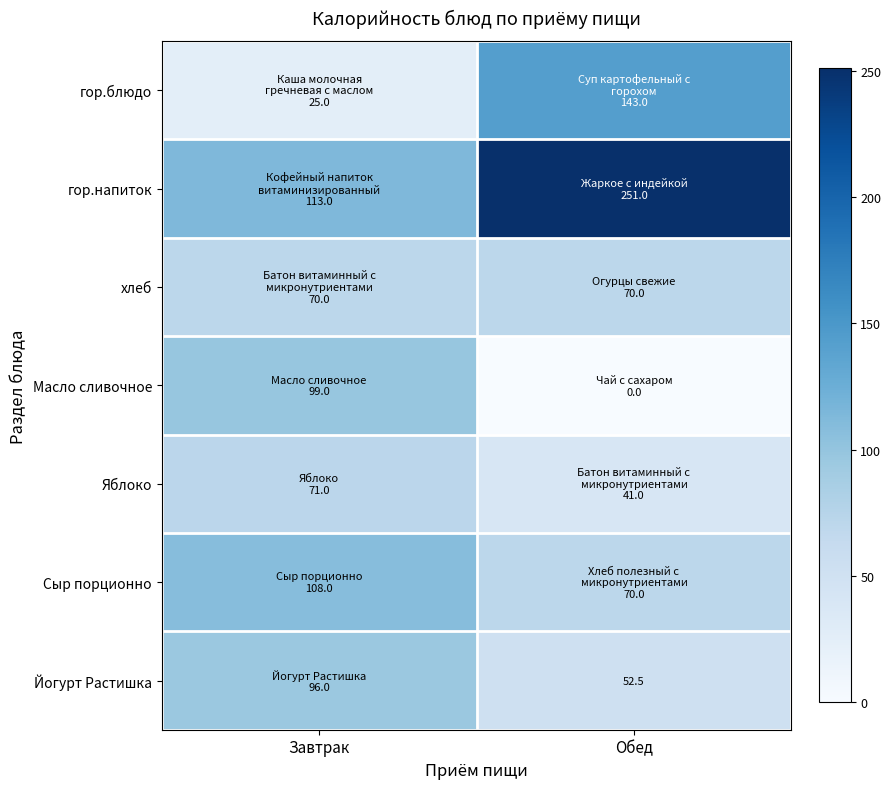

Which series has the widest spread of values?

гор.напиток